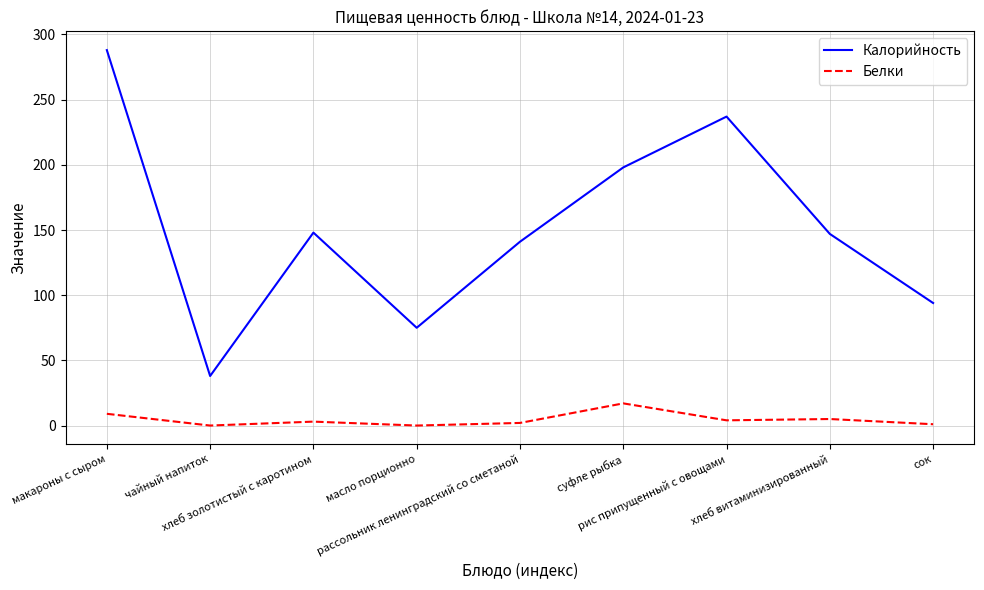

Is the value of Белки at хлеб витаминизированный greater than the value of Калорийность at хлеб золотистый с каротином?

No